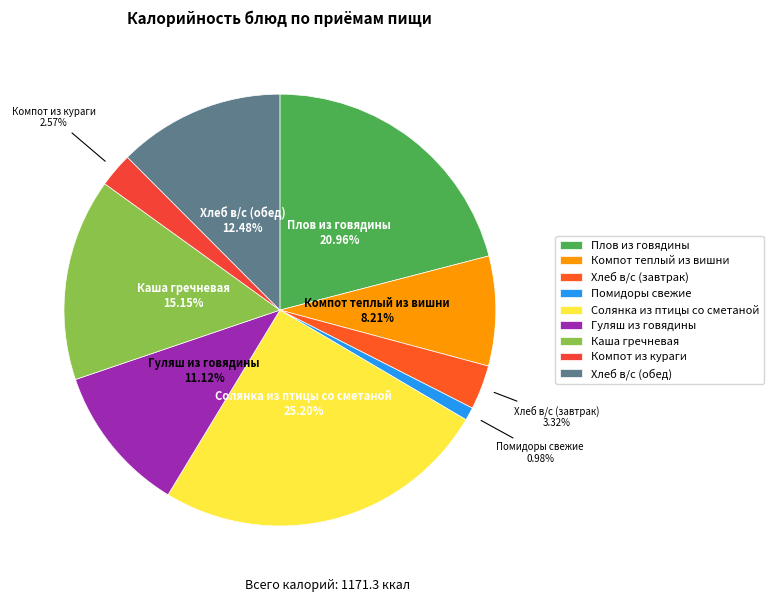

To the nearest percent, what is the average slice percentage?

11%